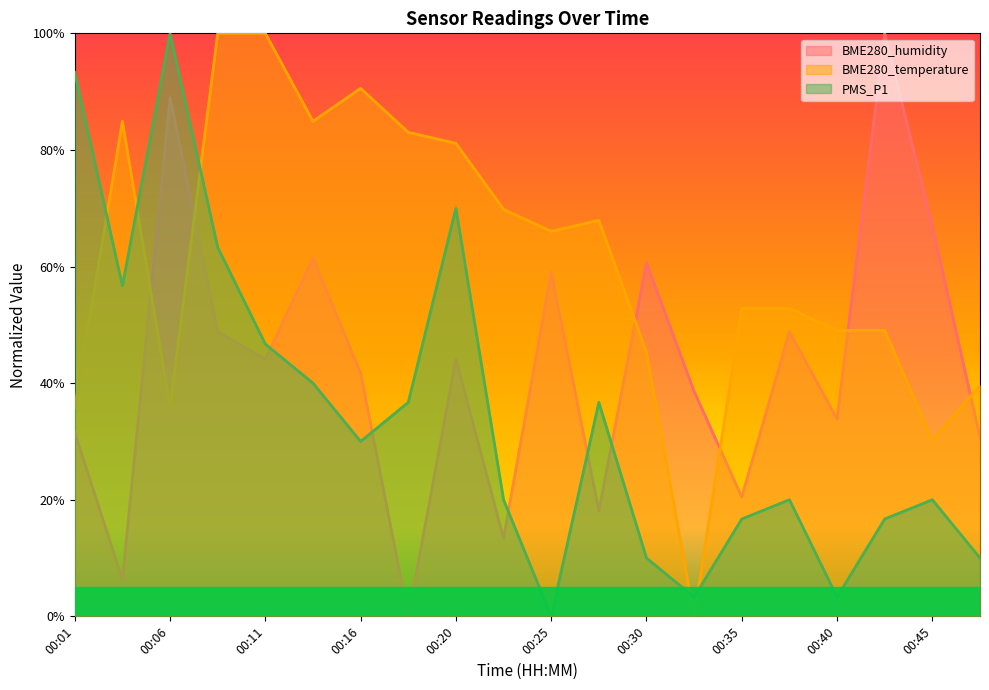

What is the difference between the maximum and minimum values in the BME280_humidity series?

1.0